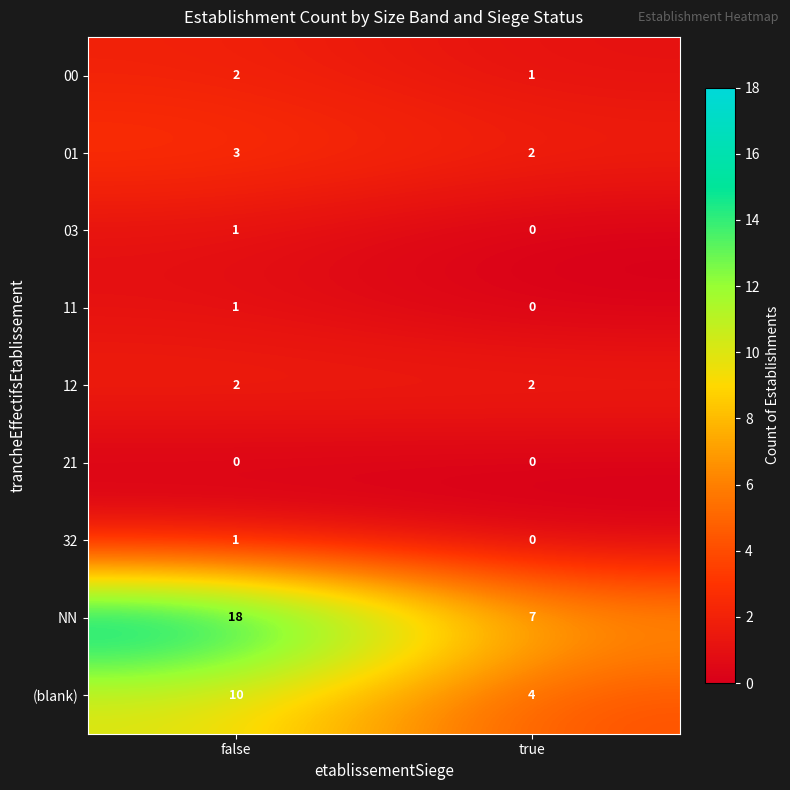

What is the difference between the maximum and minimum values in the NN series?

11